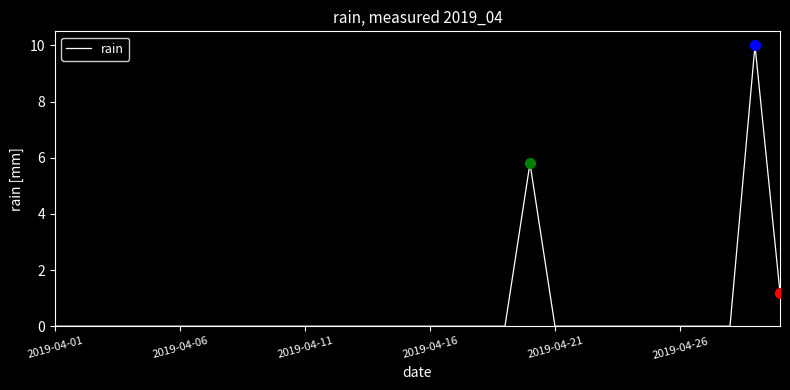

What is the difference between the maximum and minimum values?

10.0